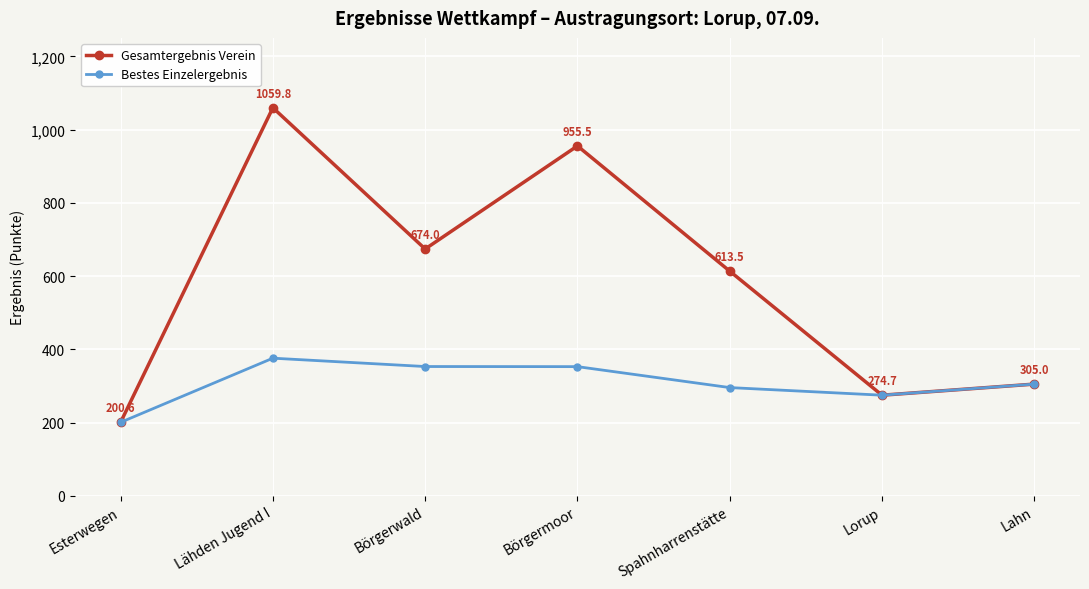

At Börgerwald, list the series in order from smallest to largest.

Bestes Einzelergebnis, Gesamtergebnis Verein